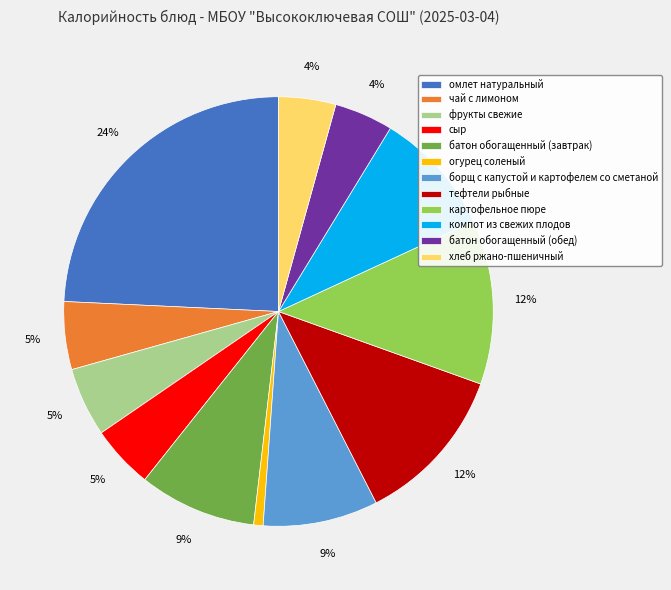

Is it true that огурец соленый is 9% of the pie?

False